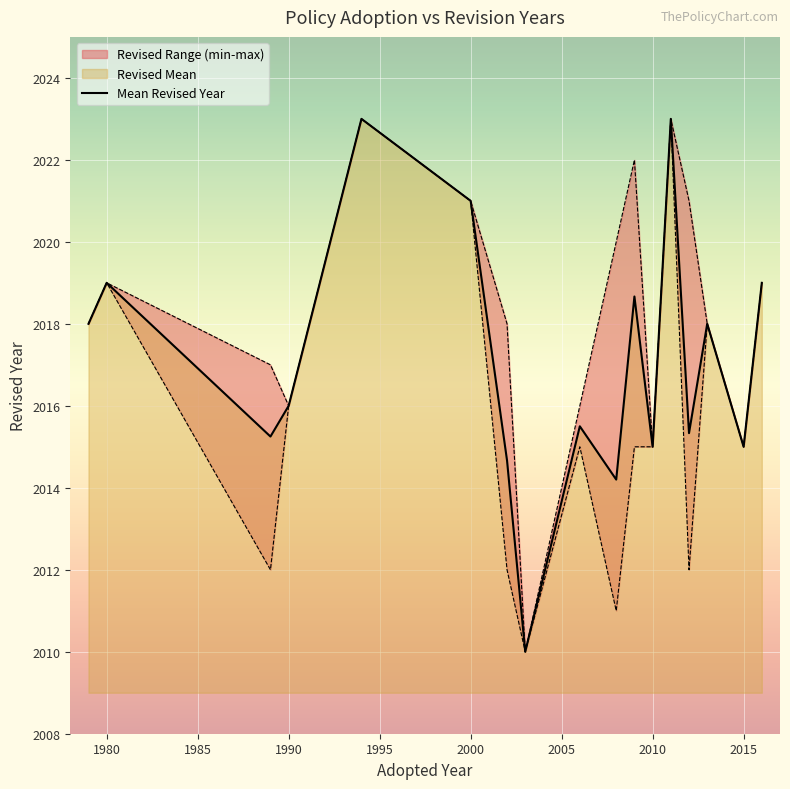

What is the sum of all values?

34290.6